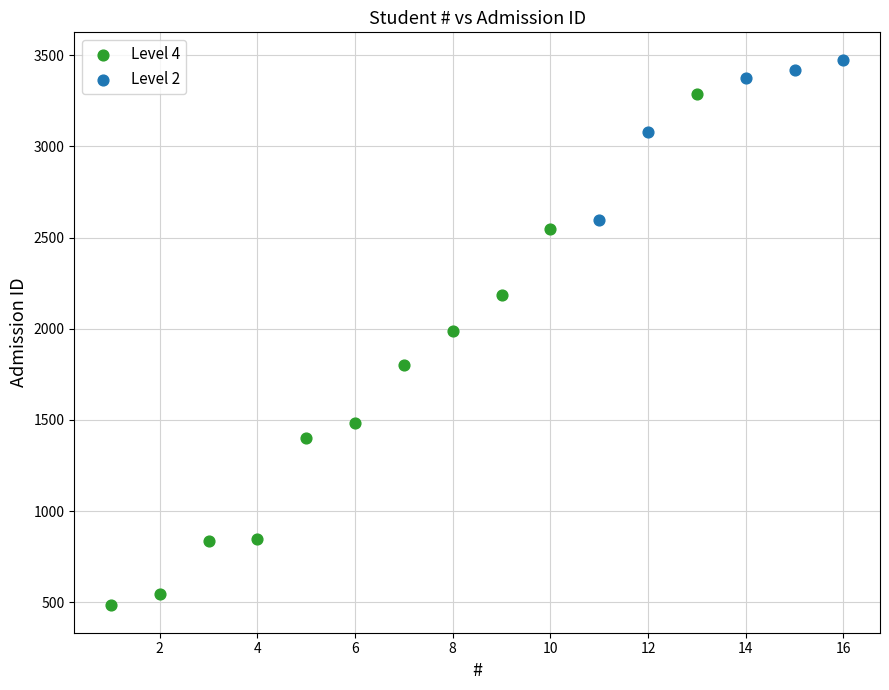

What are all the series names shown in the legend?

Level 4, Level 2